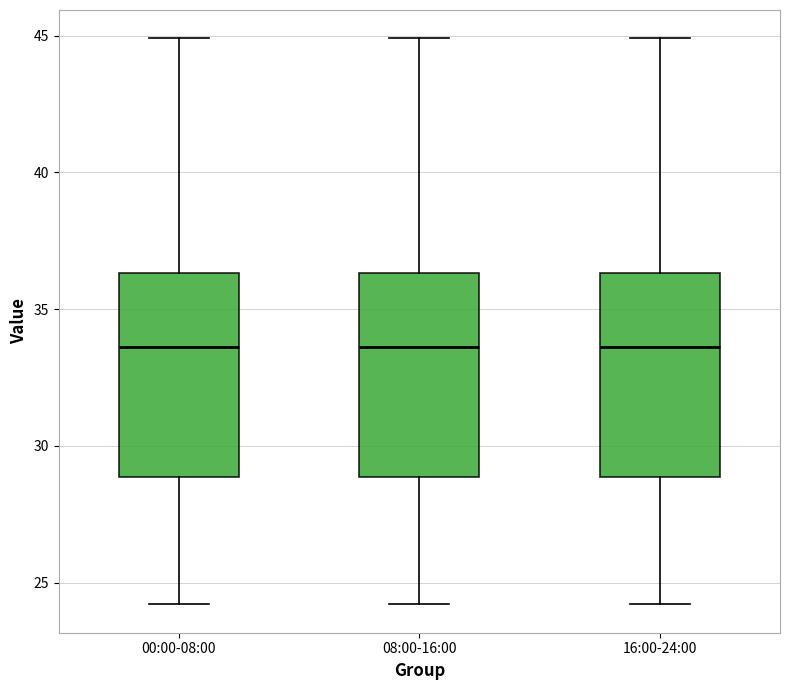

Reading left to right, read every box against the y-axis: the position of its median line, the range the box covers, and the ends of its whiskers. The values are not printed on the chart, so give them approximately, as read against the axis.

00:00-08:00: median 33.5, box 29.0 to 36.5, whiskers 24.0 to 45.0
08:00-16:00: median 33.5, box 29.0 to 36.5, whiskers 24.0 to 45.0
16:00-24:00: median 33.5, box 29.0 to 36.5, whiskers 24.0 to 45.0